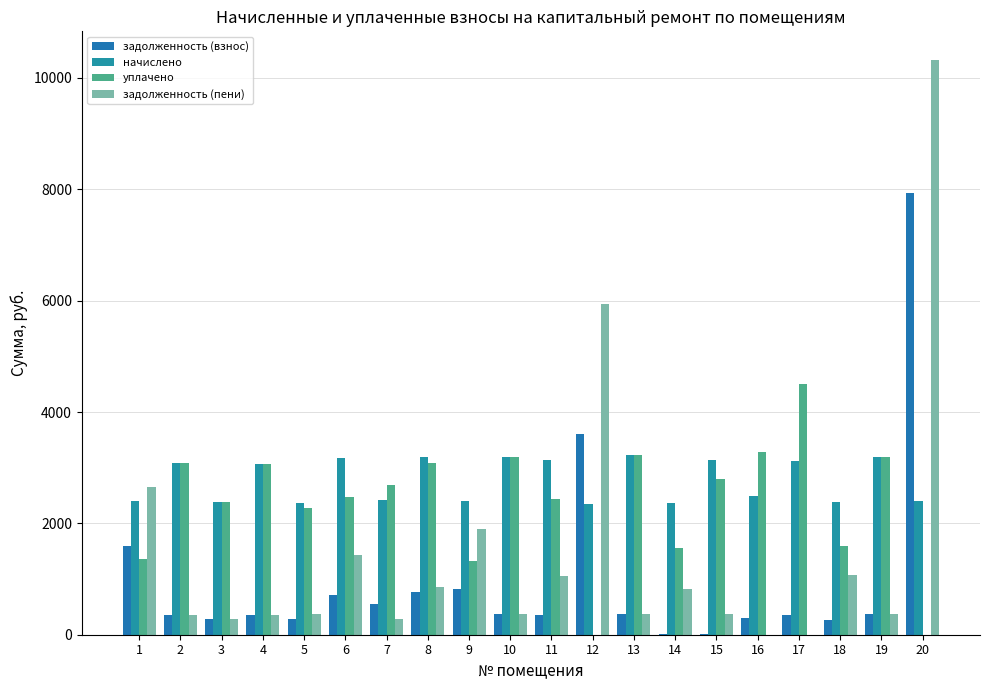

How many categories are shown in the chart?

20